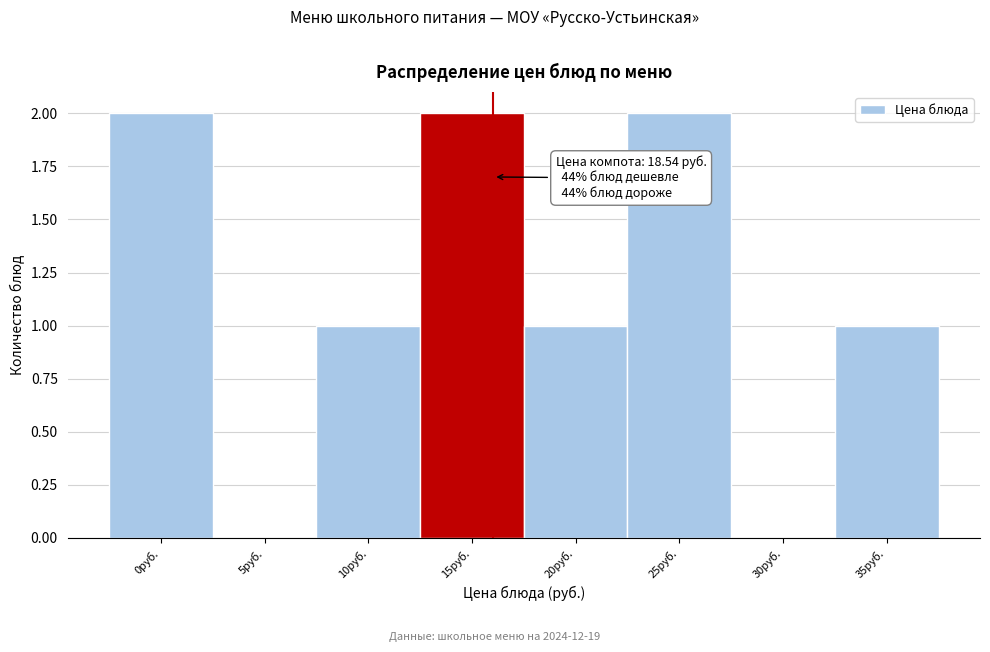

Reading right to left, transcribe all the data shown in this chart.

35руб.=1	30руб.=0	25руб.=2	20руб.=1	15руб.=2	10руб.=1	5руб.=0	0руб.=2